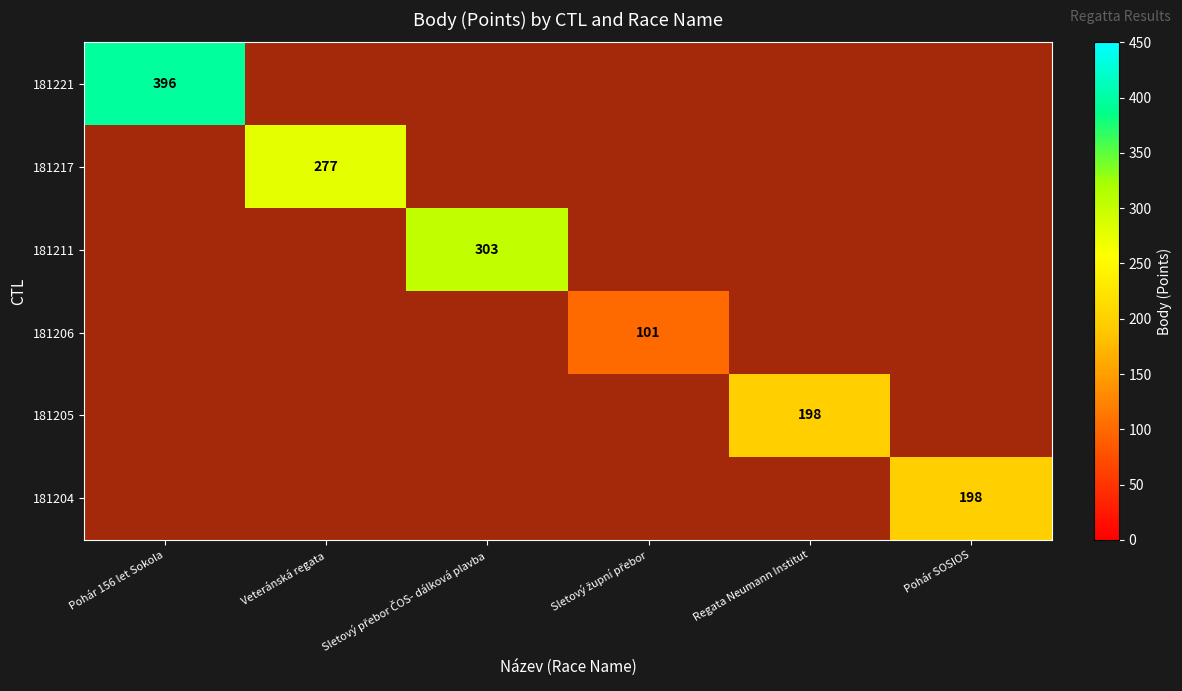

Which series has the widest spread of values?

181221